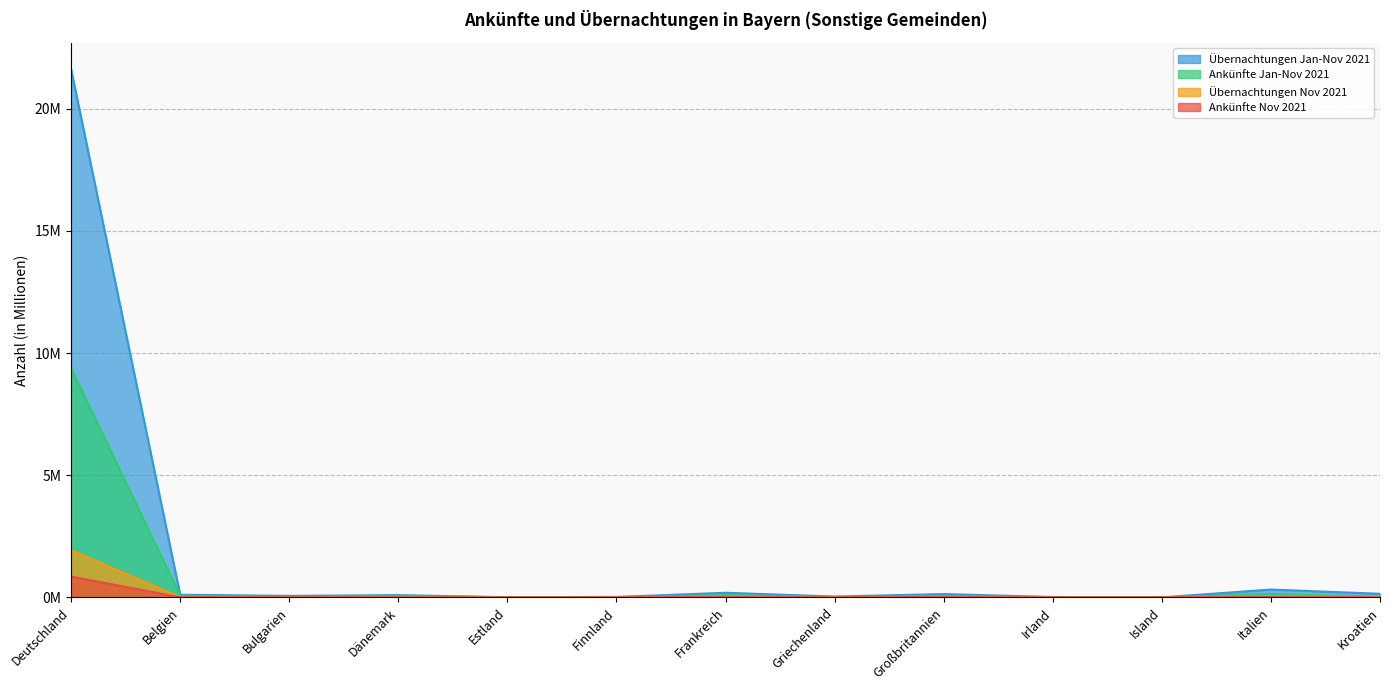

What position from the right is Dänemark?

10